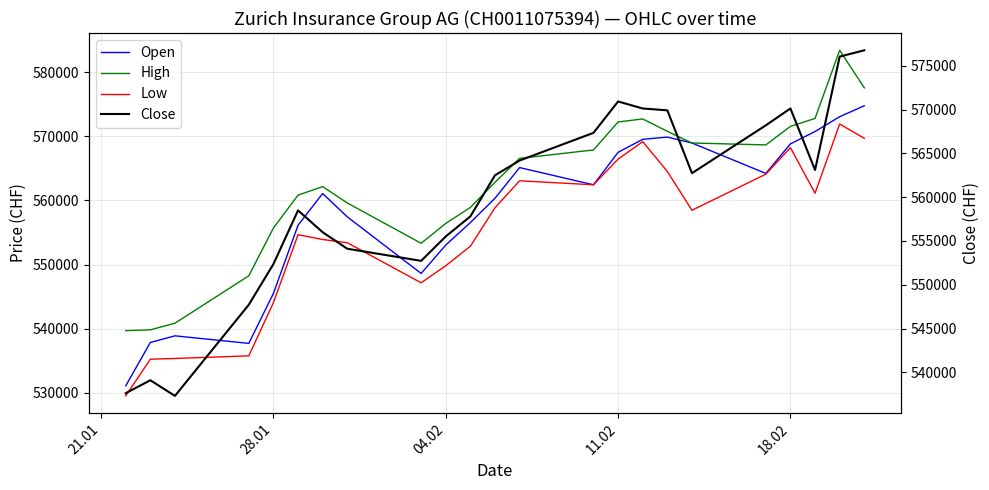

What is the greatest value displayed?

583398